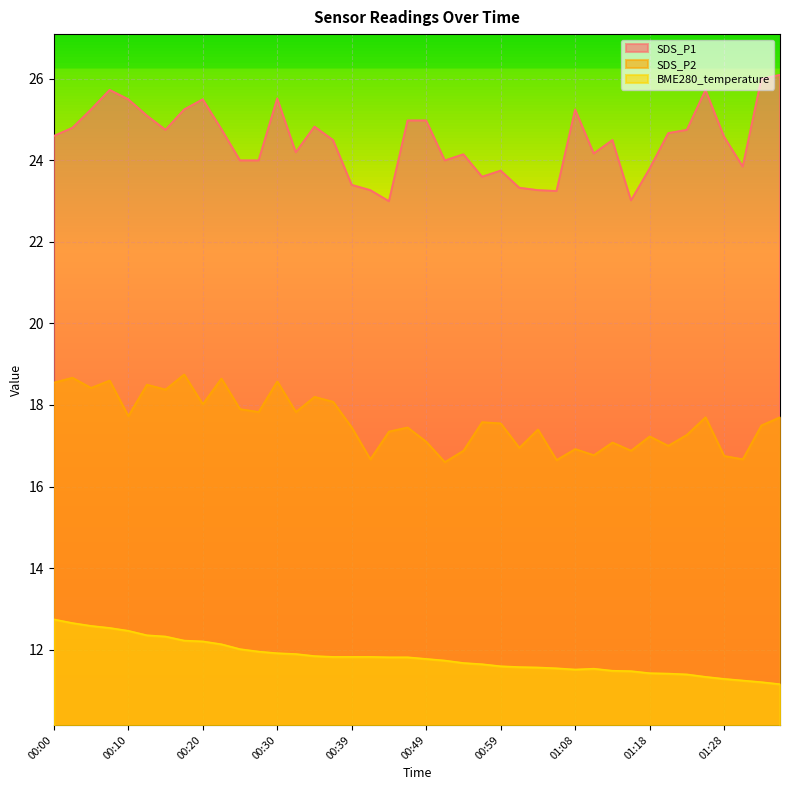

What is the value of the SDS_P2 point at the 13th from the left?

18.6